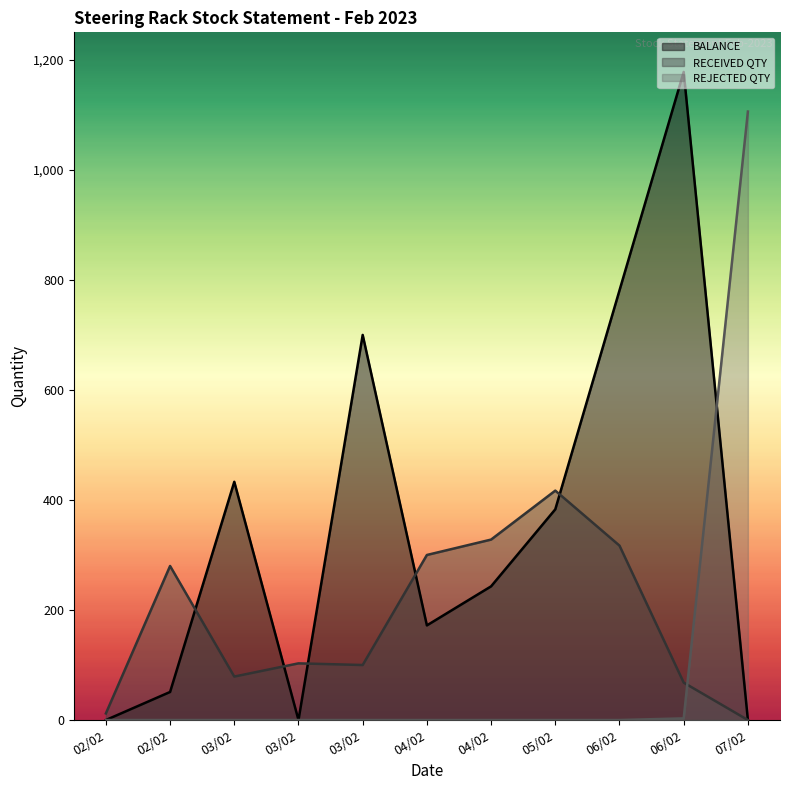

How many lines are shown in the chart?

3